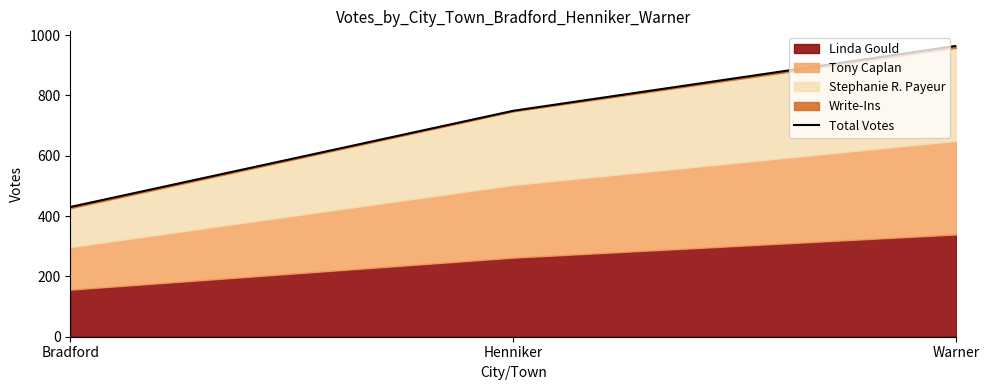

How many categories are shown in the chart?

3